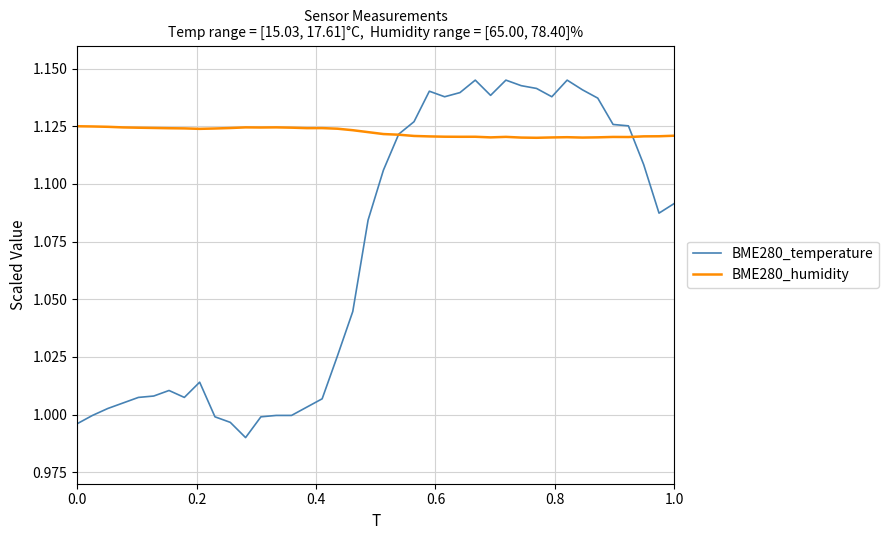

Rank the series by their average value, from highest to lowest.

BME280_humidity, BME280_temperature